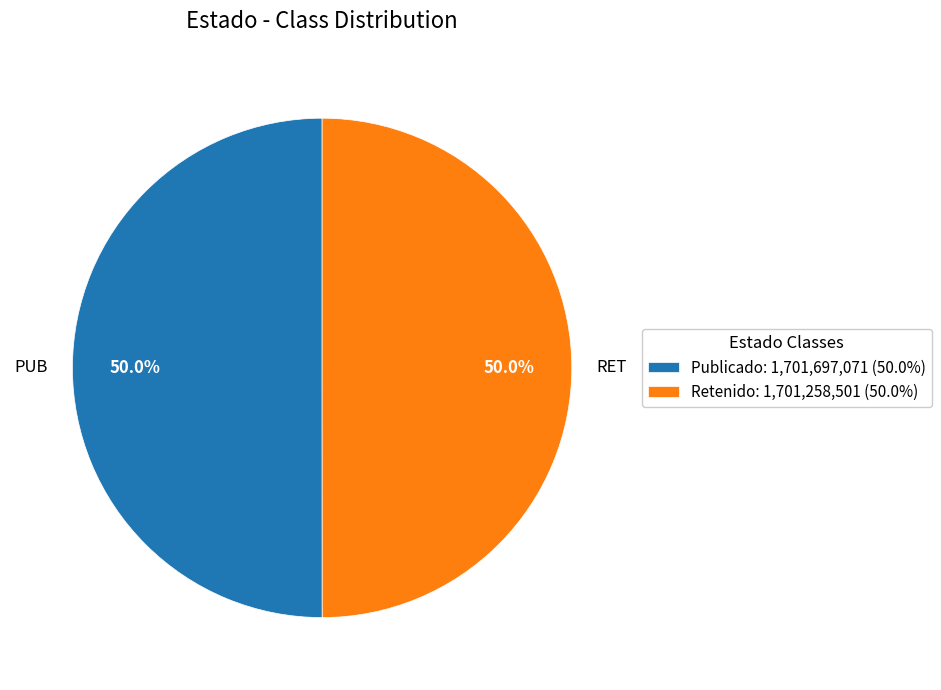

Approximately how many times larger is the value at Retenido: 1,701,258,501 (50.0%) compared to Publicado: 1,701,697,071 (50.0%)?

1.0